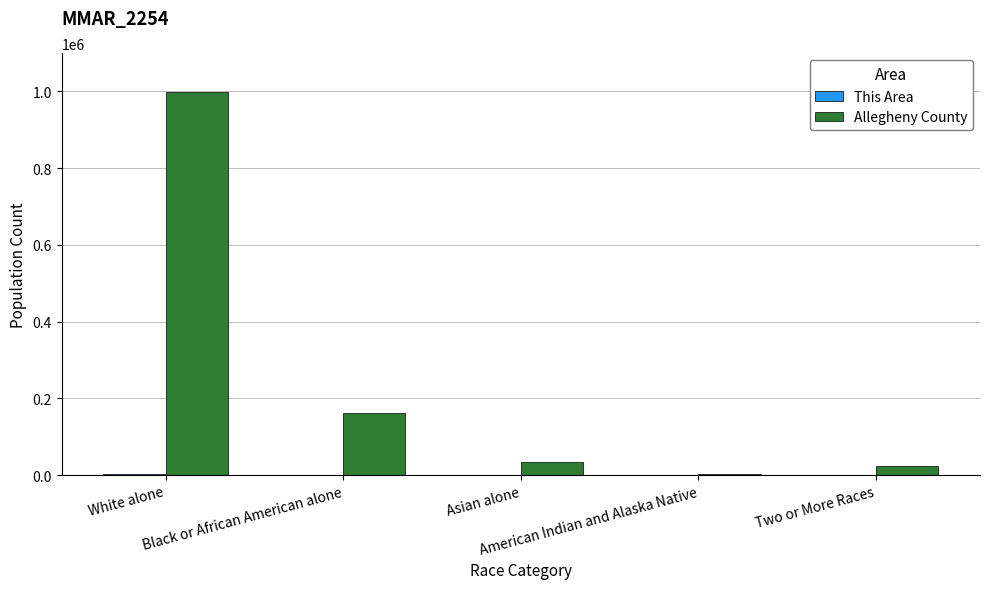

Which series has the largest total across all categories?

Allegheny County